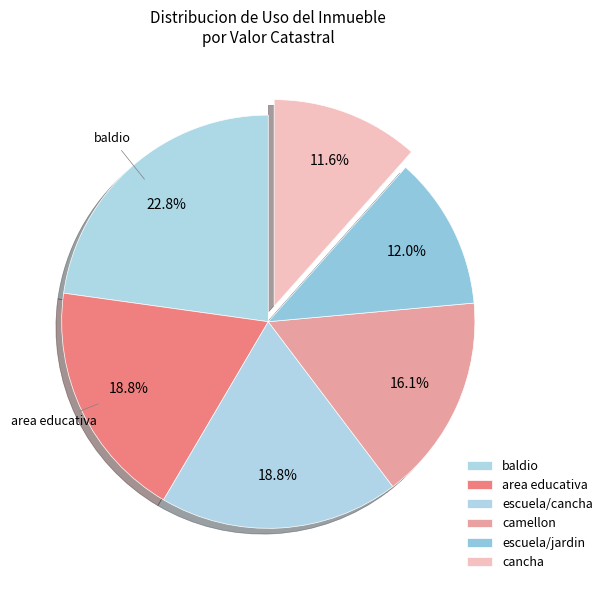

Does any single category account for the majority?

No